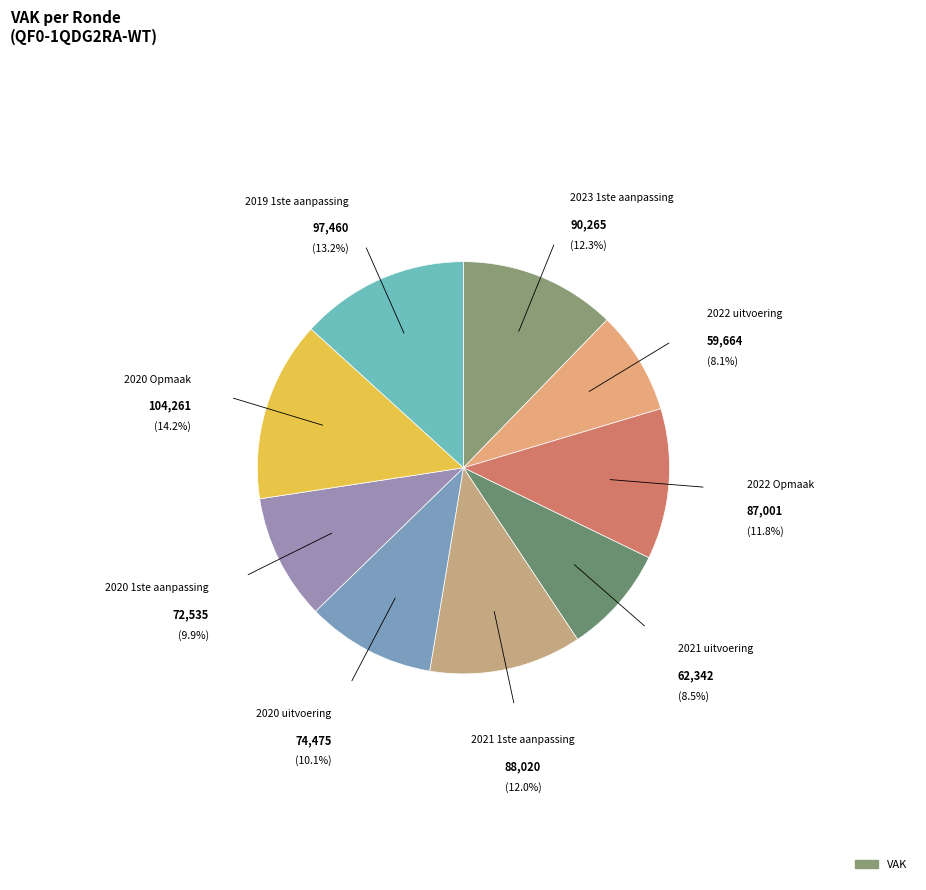

Count the number of slices in the pie.

9